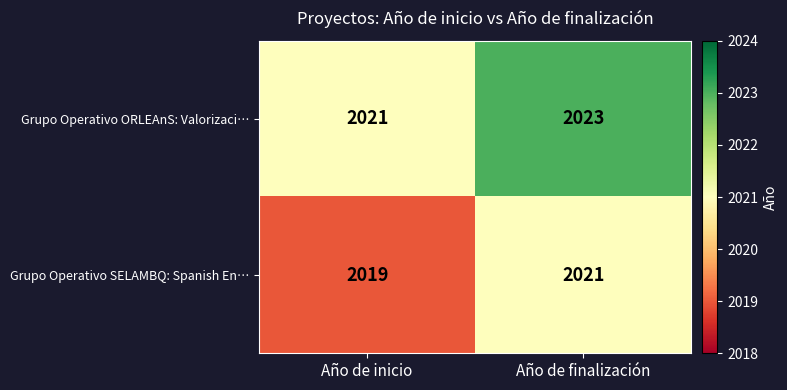

At which category is the sum across all series the highest?

Año de finalización